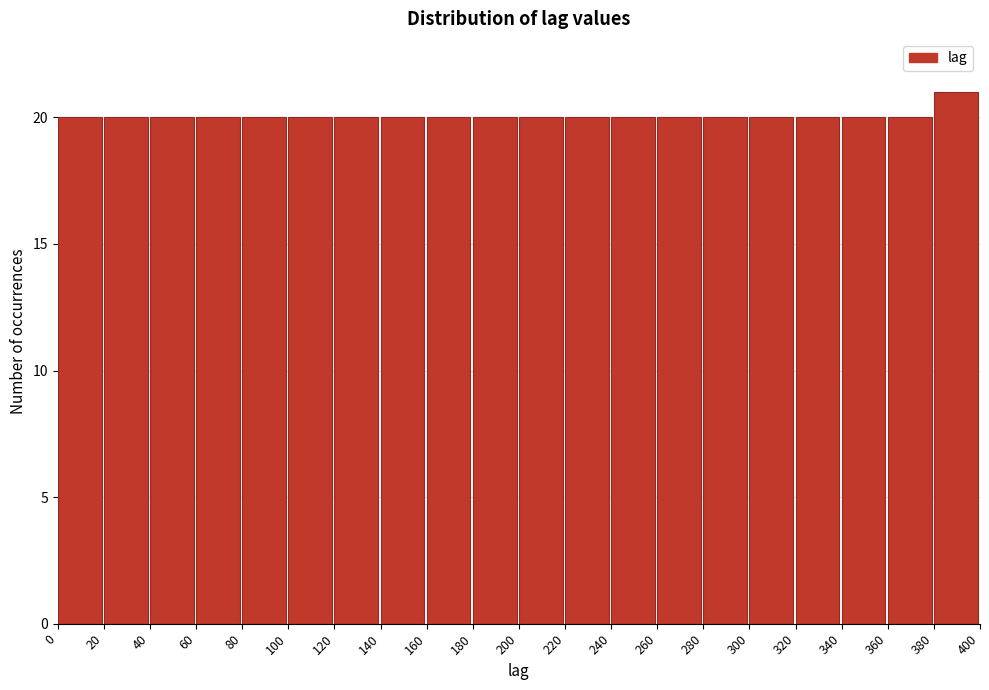

Which range on the x-axis has the tallest bar?

380 to 400